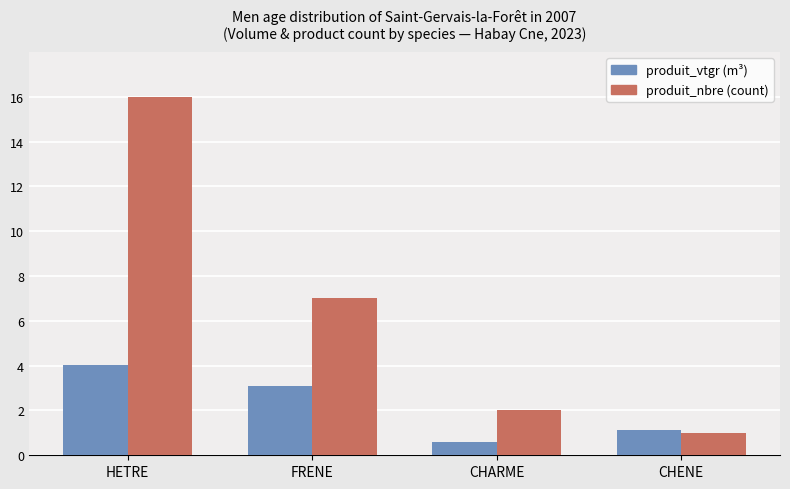

How many categories are shown in the chart?

4